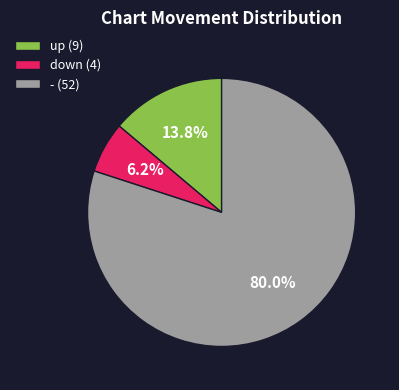

To the nearest percent, what portion does - represent?

80%